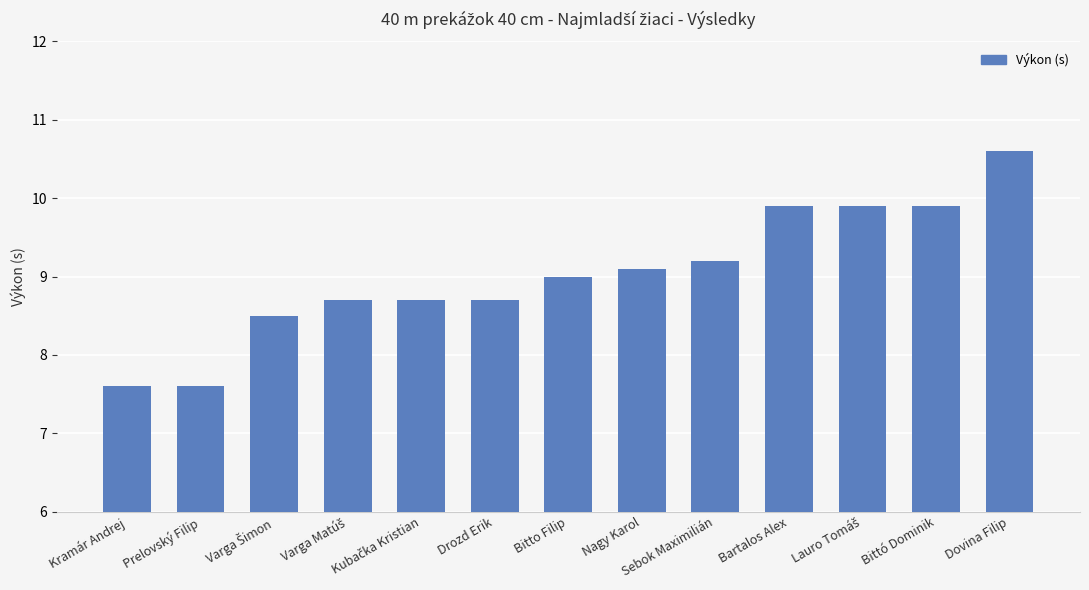

What is the label of the 10th bar from the left?

Bartalos Alex